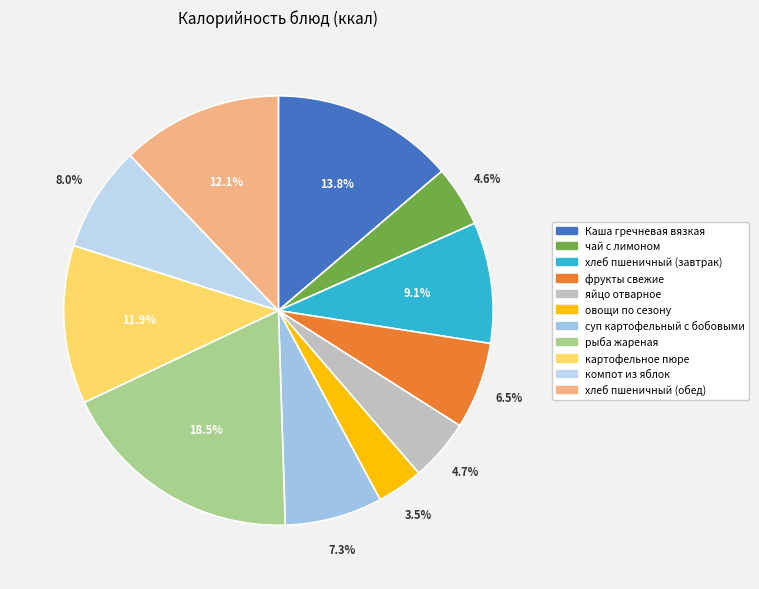

Do фрукты свежие and хлеб пшеничный (завтрак) together represent more than half of the pie?

No